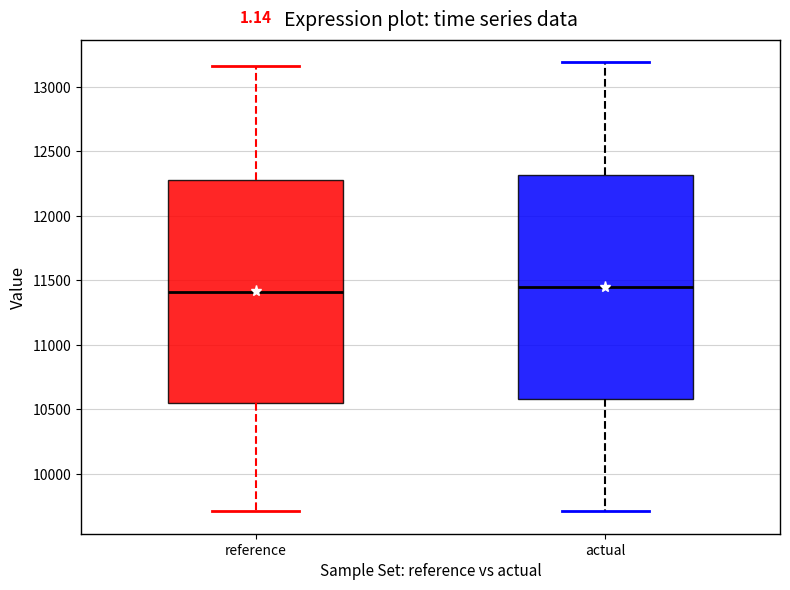

Where is the upper edge of the box for reference on the y-axis? The values are not printed on the chart, so give them approximately, as read against the axis.

12300